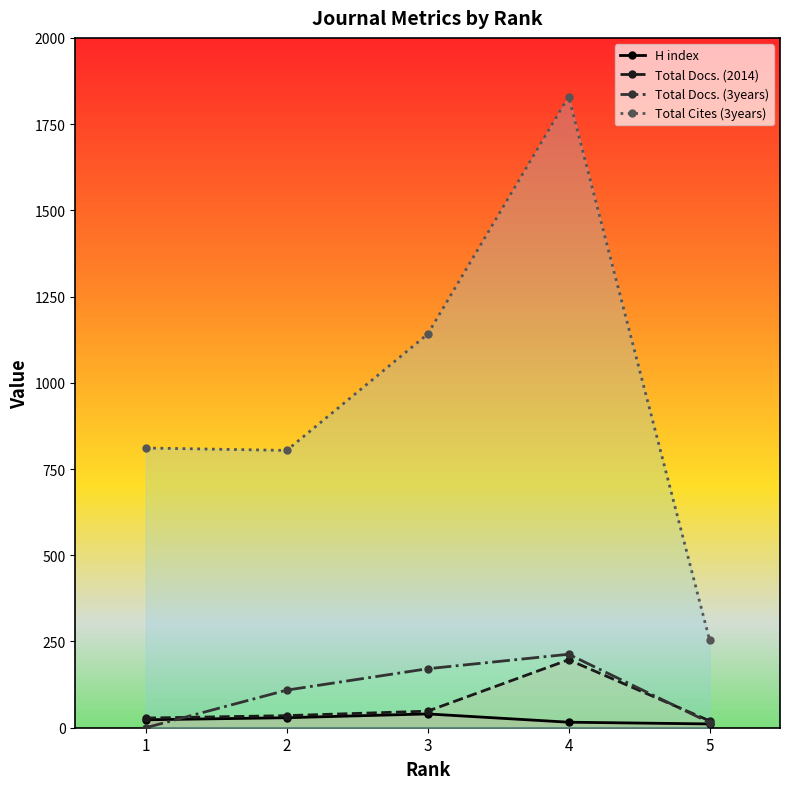

Which series has the largest total across all categories?

Total Cites (3years)